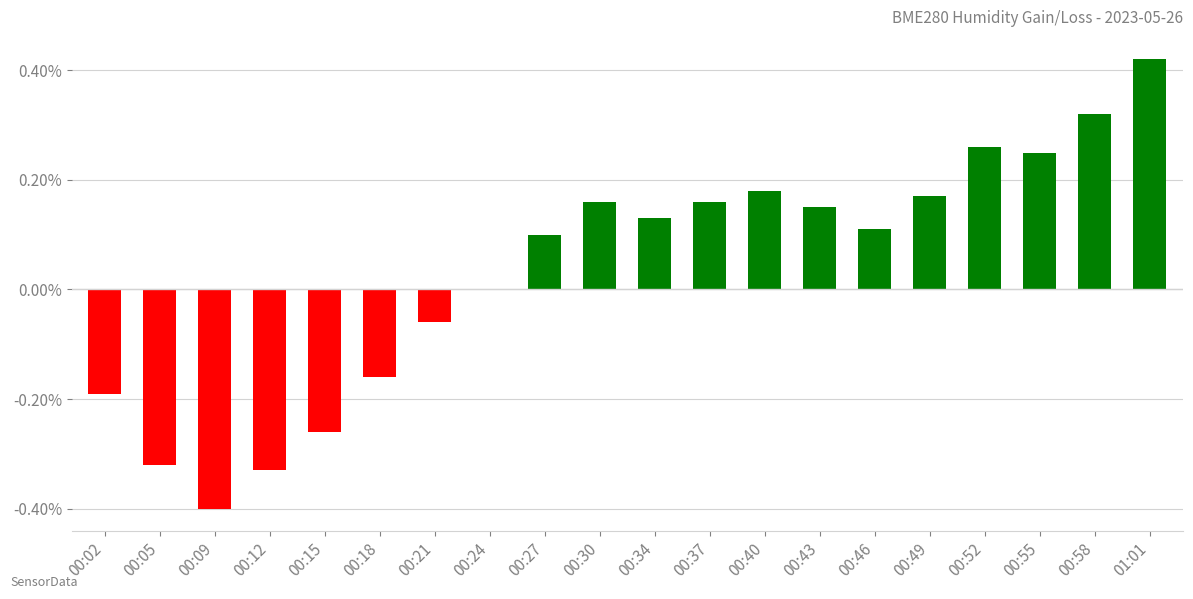

What is the change in value from 00:05 to 00:30?

+0.5